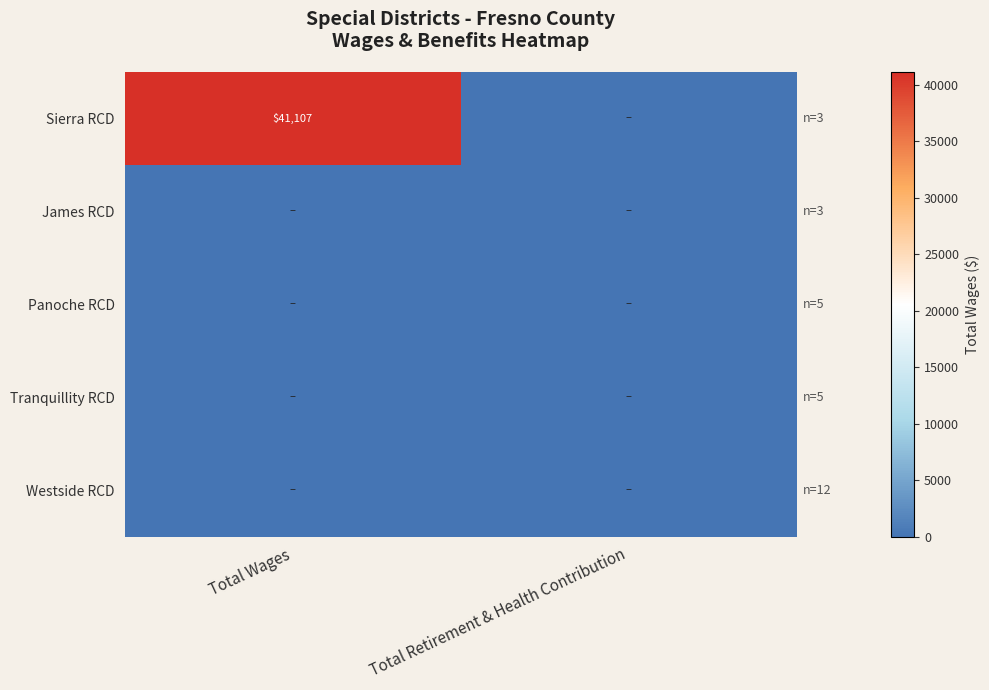

True or false: Sierra RCD has a value of 41107 at Total Wages.

True